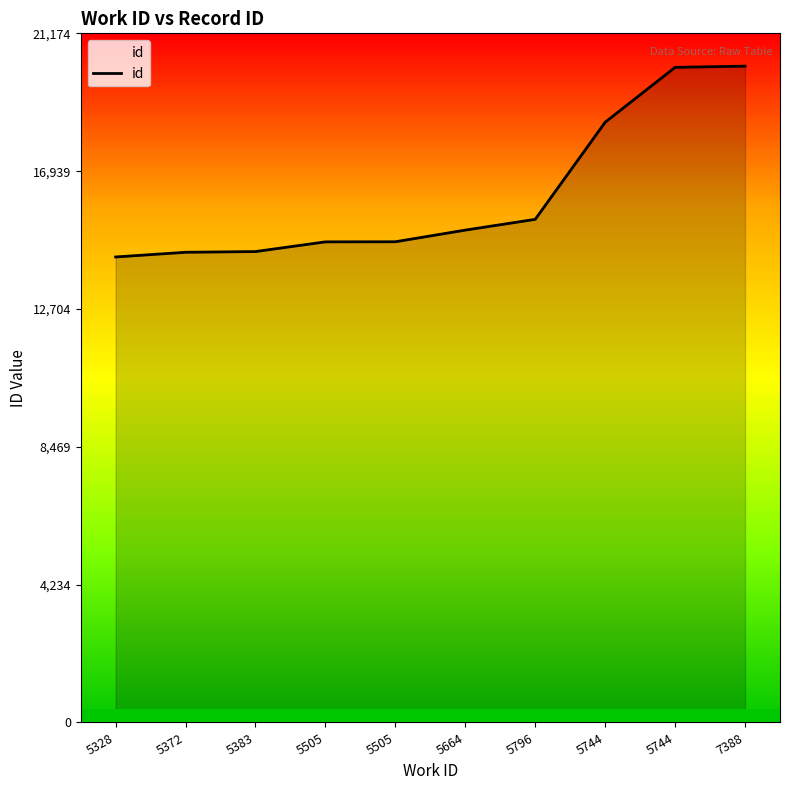

At which label is the value closest to 17234?

5744